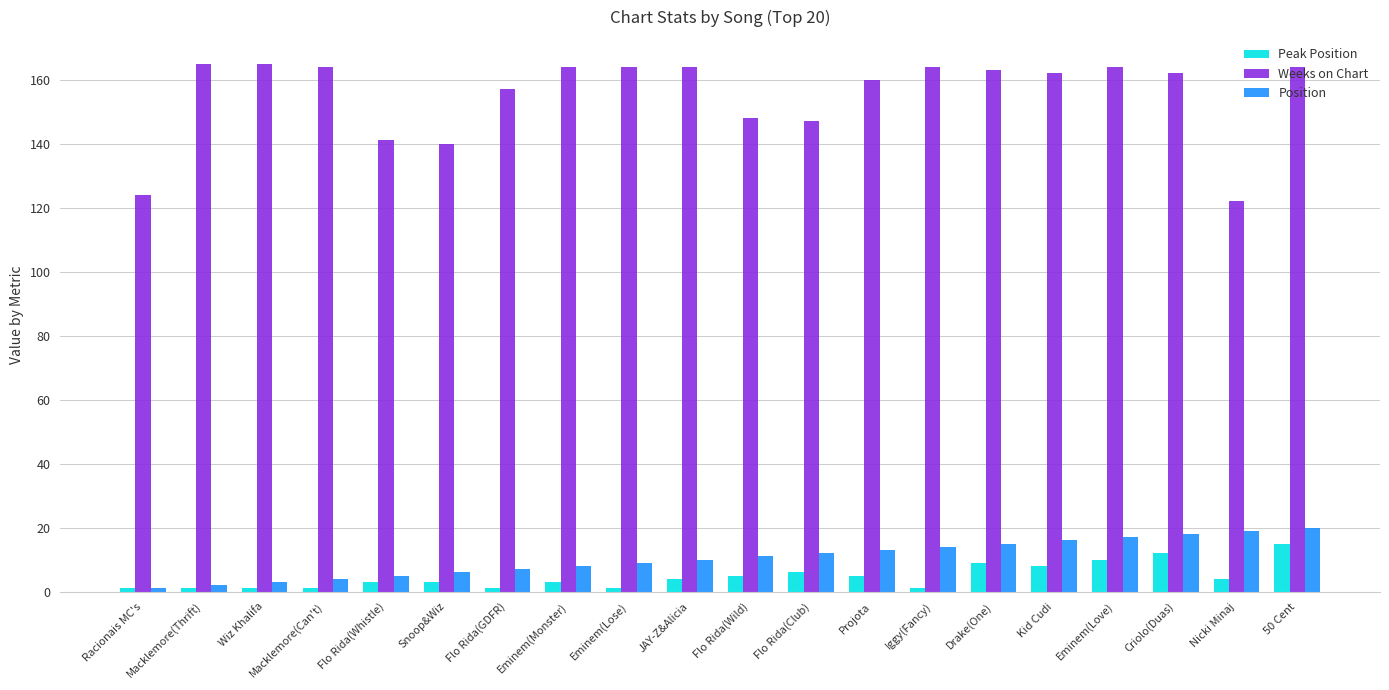

What is the total value across all series at Kid Cudi?

186